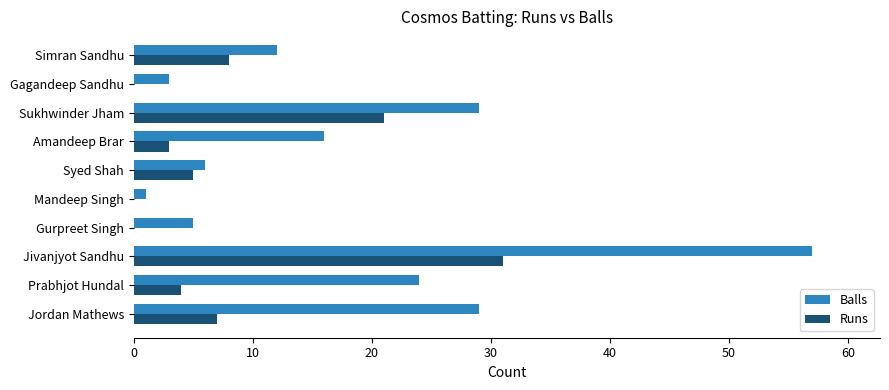

Between Jordan Mathews and Sukhwinder Jham, which series saw the biggest shift?

Runs